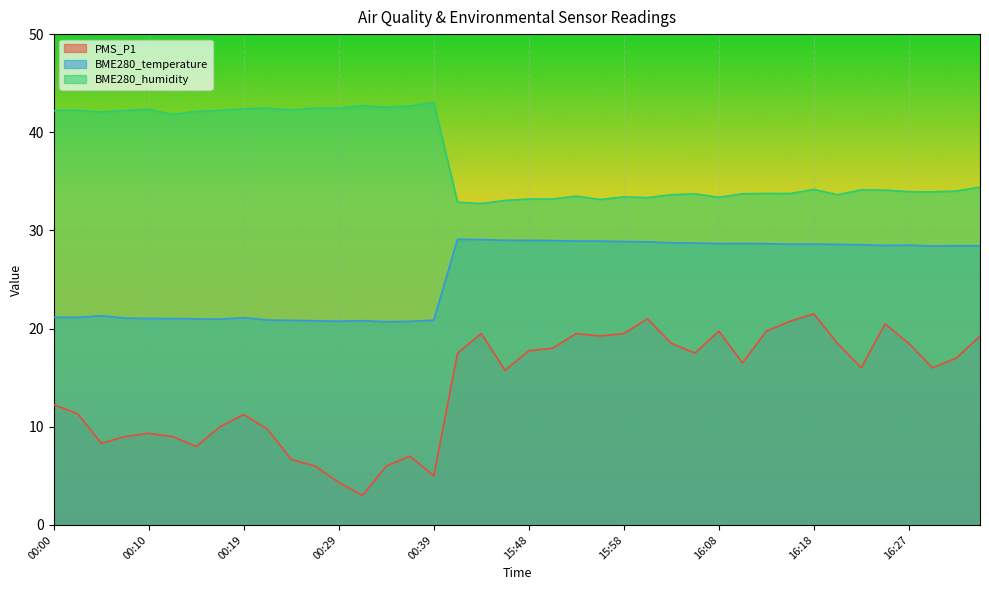

Is it true that BME280_humidity equals 42.5 at 00:34?

True